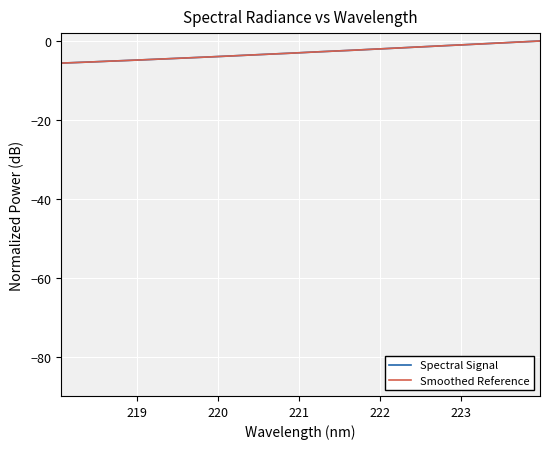

True or false: Smoothed Reference has more than 2 interior local peaks.

False